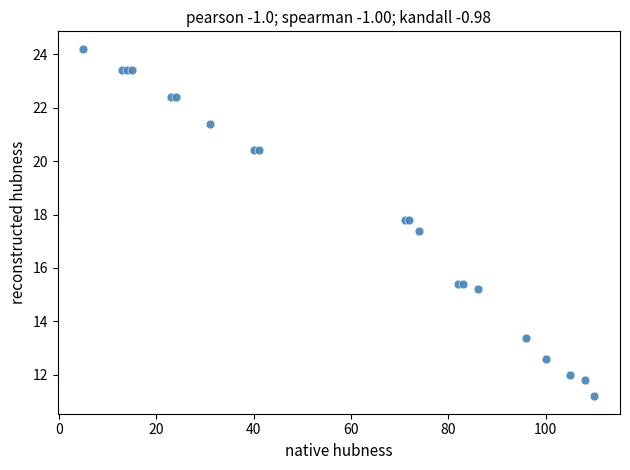

What Y value in the scatter plot is closest to 17?

17.4